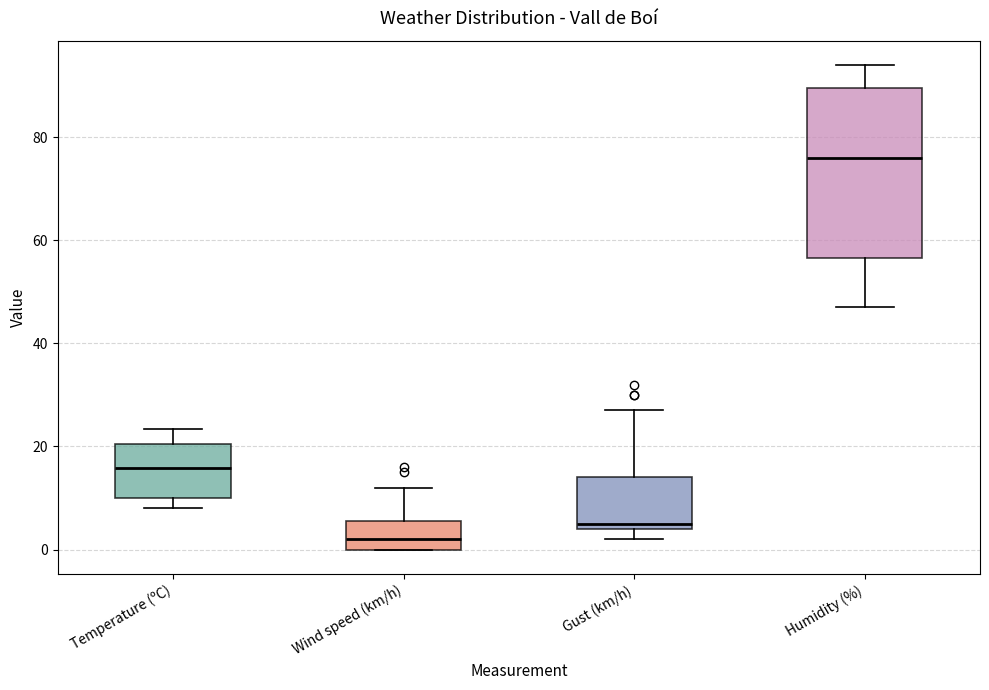

Reading left to right, transcribe this box plot: for each box, give where its median line is, the range the box spans, and where its two whiskers end, as read against the y-axis. The values are not printed on the chart, so give them approximately, as read against the axis.

Temperature (ºC): median 16, box 10 to 20, whiskers 8 to 24
Wind speed (km/h): median 2, box 0 to 6, whiskers 0 to 12
Gust (km/h): median 6, box 4 to 14, whiskers 2 to 28
Humidity (%): median 76, box 56 to 90, whiskers 48 to 94